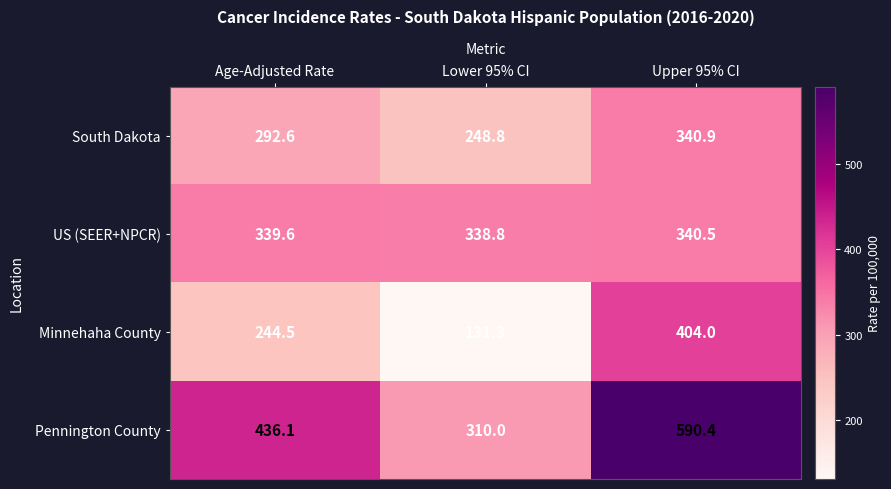

Reading left to right, extract all data points from this chart.

South Dakota: 292.6	248.8	340.9
US (SEER+NPCR): 339.6	338.8	340.5
Minnehaha County: 244.5	131.3	404.0
Pennington County: 436.1	310.0	590.4